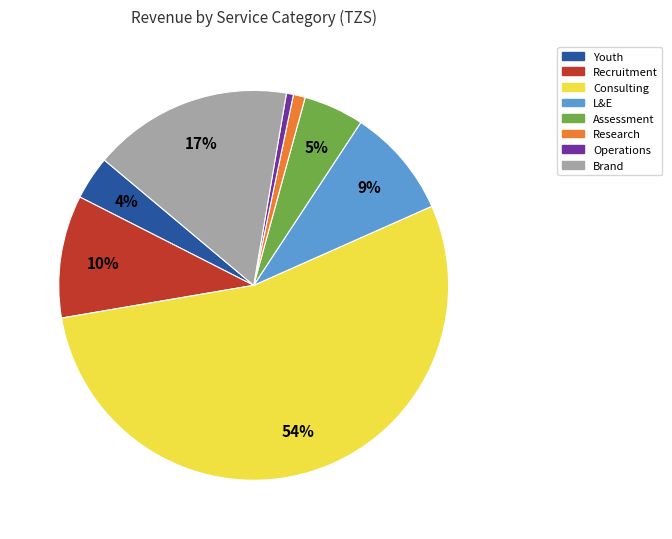

Do Research and Youth together represent more than half of the pie?

No